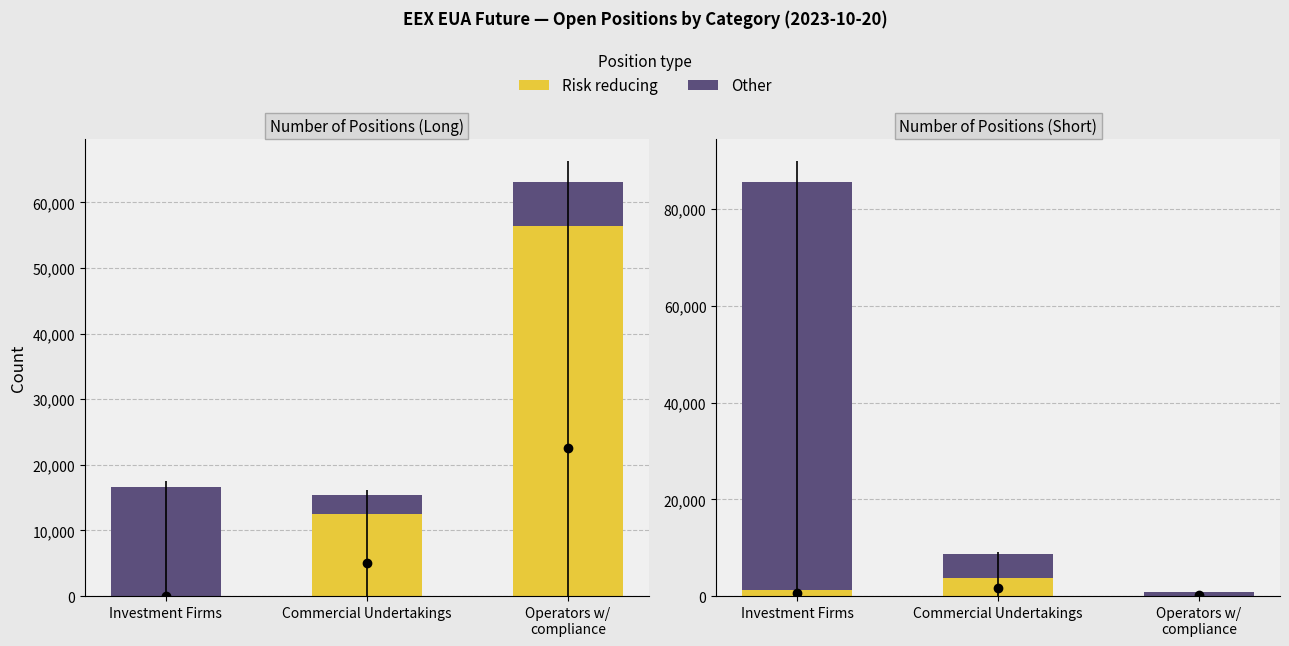

What is the difference between the highest and lowest values at Operators w/
compliance?

591